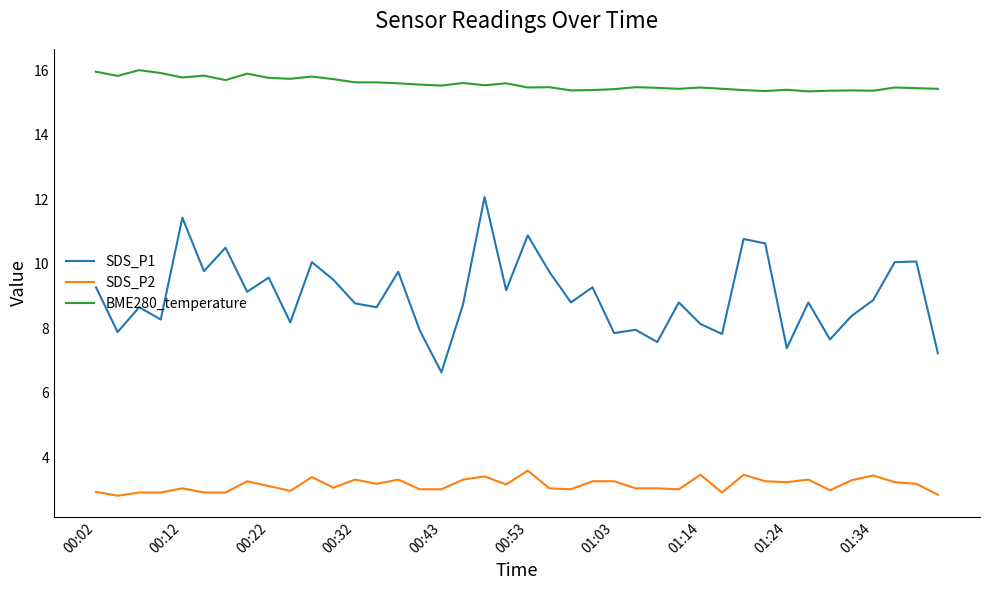

True or false: BME280_temperature and SDS_P2 cross at least once.

False